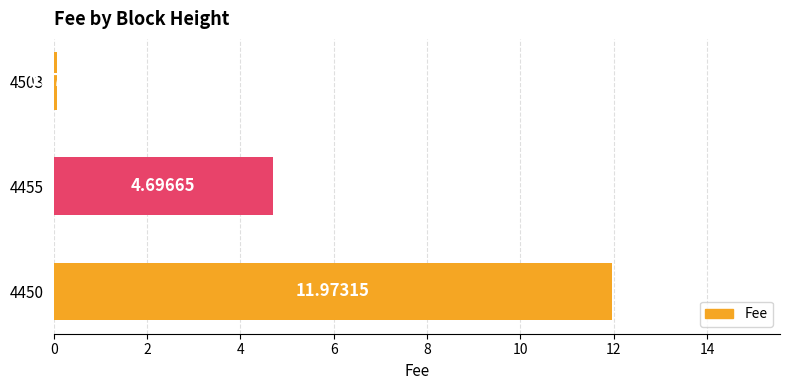

Rank the categories by value from highest to lowest.

4450, 4455, 4503